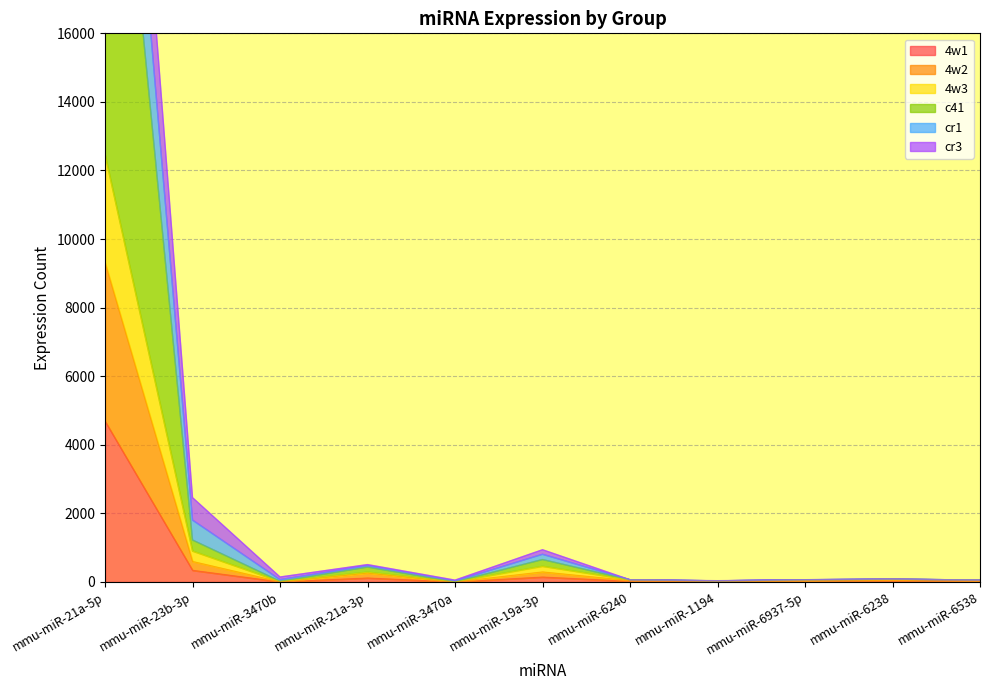

At which label does 4w1 reach its peak?

mmu-miR-21a-5p